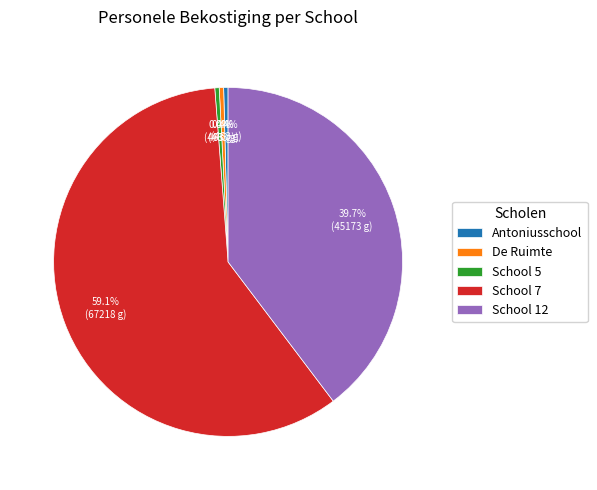

Count the number of slices in the pie.

5